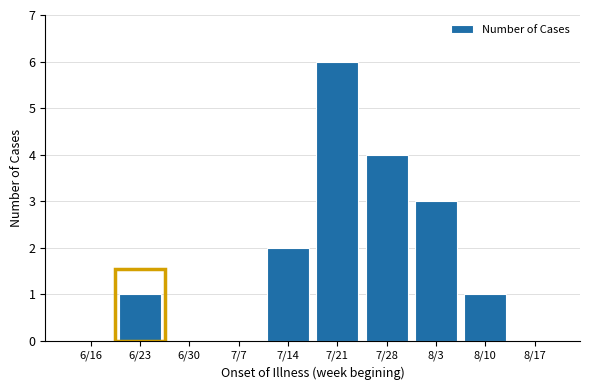

Reading right to left, list all the values displayed in this chart.

8/17=0	8/10=1	8/3=3	7/28=4	7/21=6	7/14=2	7/7=0	6/30=0	6/23=1	6/16=0